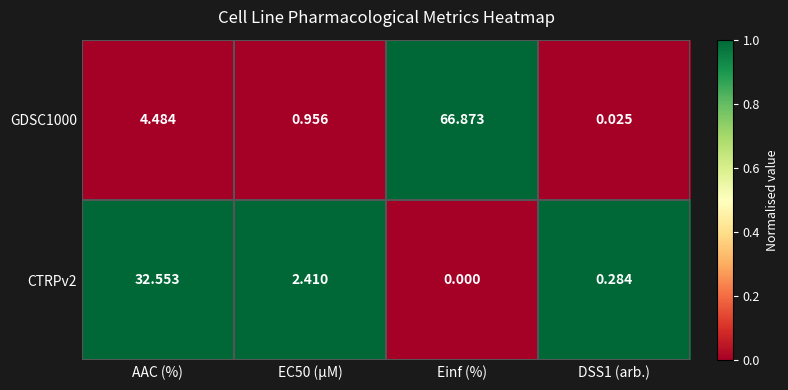

At which category does the chart reach its minimum across all series?

Einf (%)